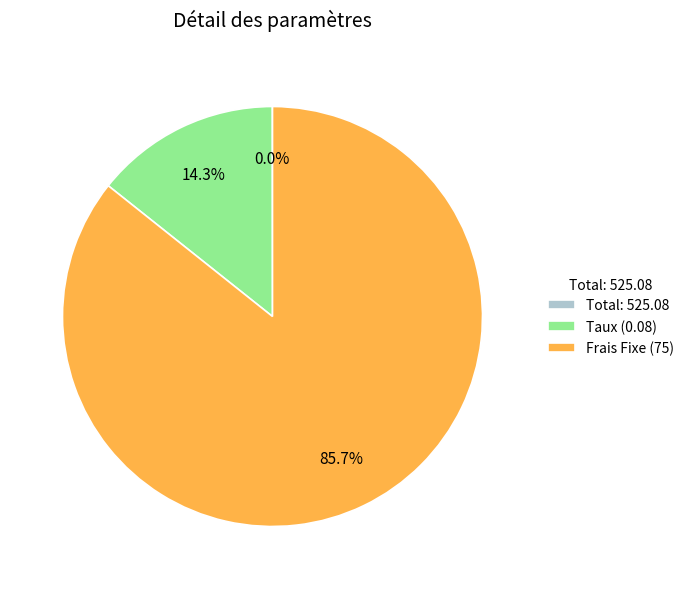

Which slice is the largest?

Frais Fixe (75)